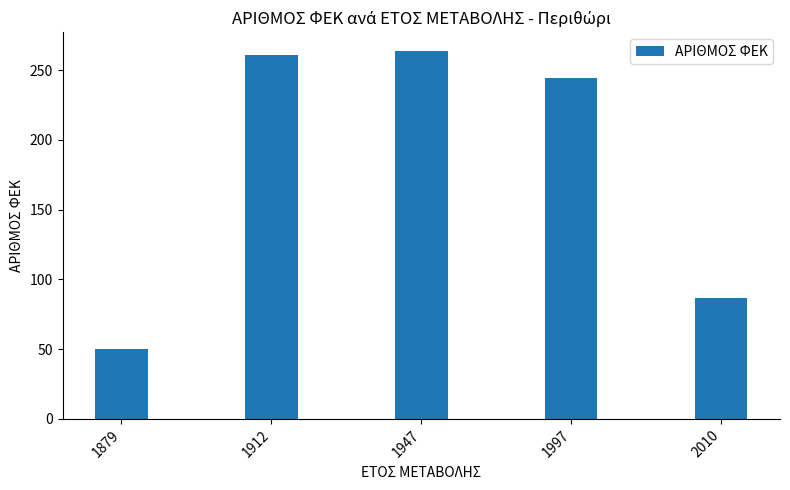

What is the change in value from 1947 to 2010?

-177